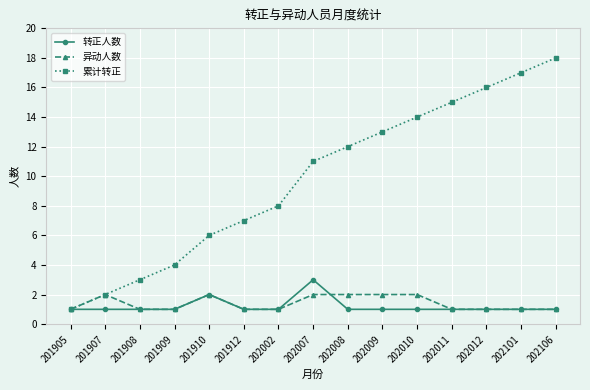

What is the sum of all 累计转正 values?

147